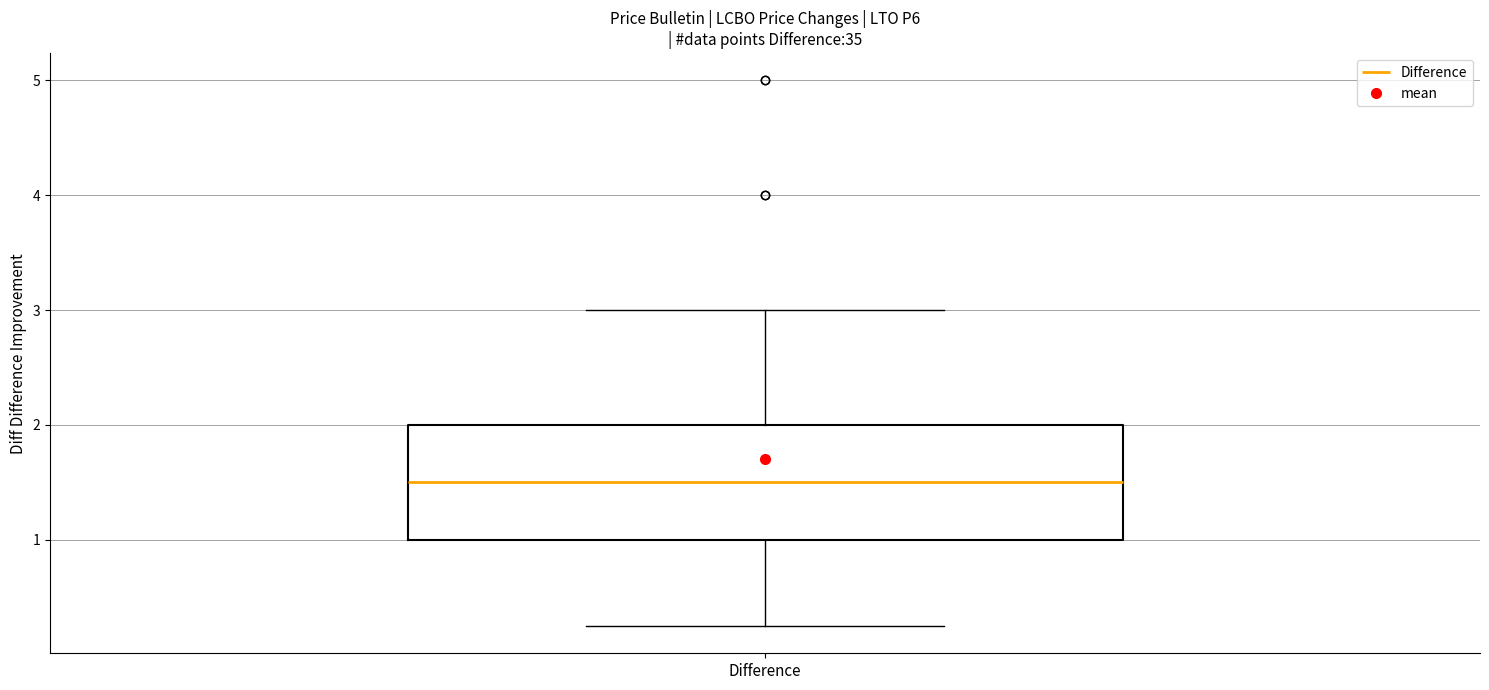

Read this box plot against the y-axis: the position of the median line, the range covered by the box, and the ends of both whiskers. The values are not printed on the chart, so give them approximately, as read against the axis.

median 1.5, box 1.0 to 2.0, whiskers 0.3 to 3.0